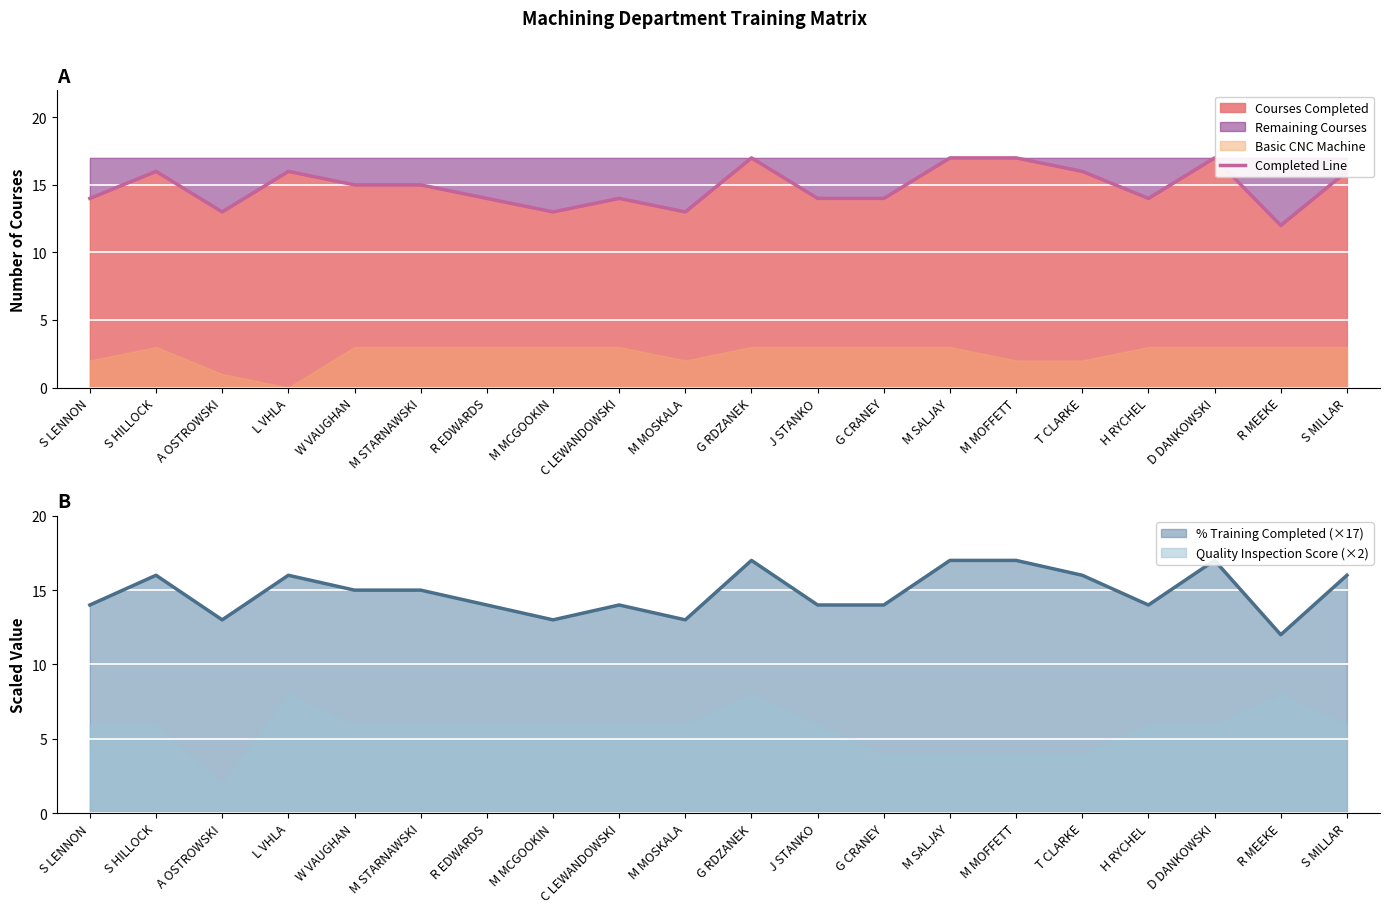

Reading left to right, extract all data points from this chart.

14	16	13	16	15	15	14	13	14	13	17	14	14	17	17	16	14	17	12	16